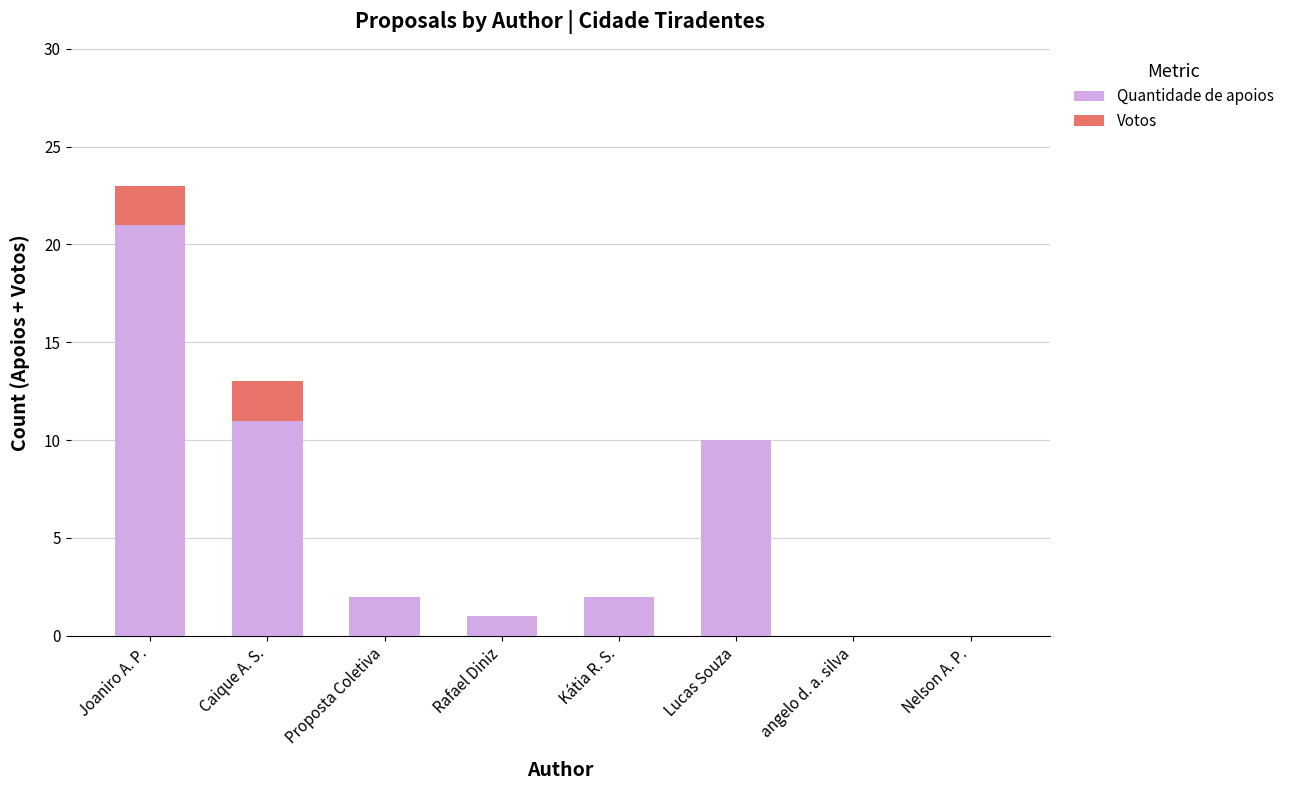

The value of Quantidade de apoios at Nelson A. P. is 0. True or false?

True